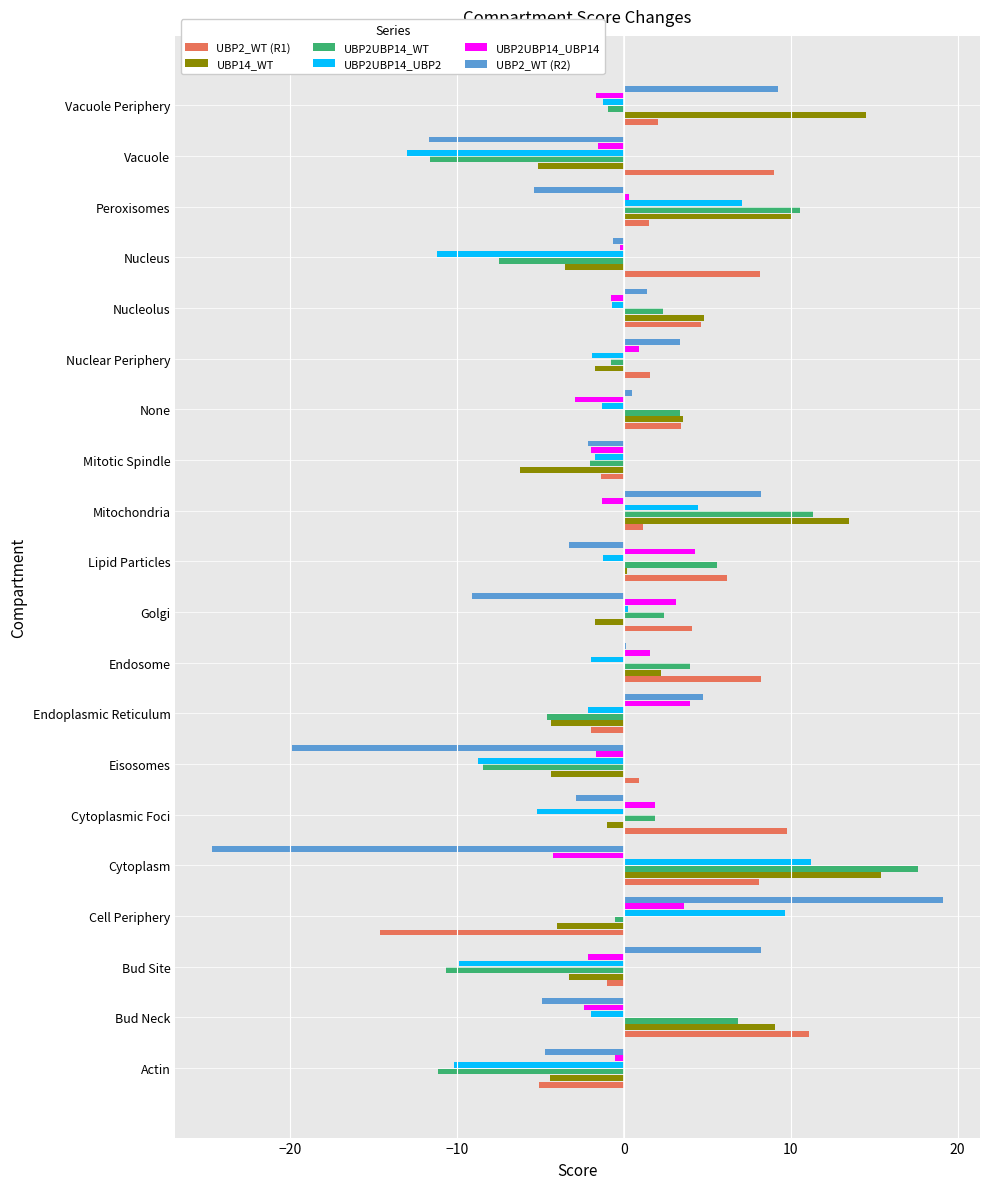

What is the sum of all UBP14_WT values?

33.5